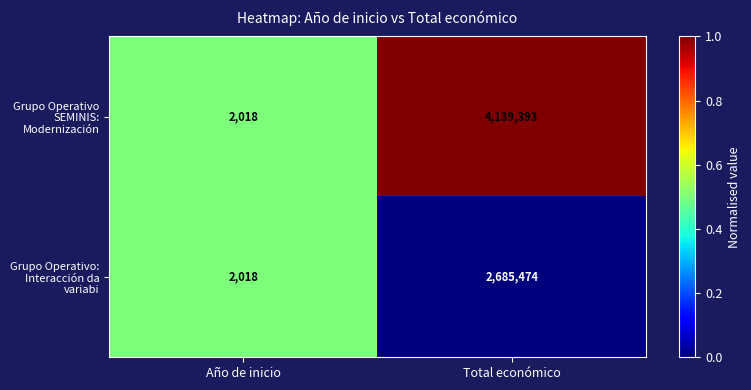

What is the difference between the maximum and minimum values in the Grupo Operativo SEMINIS: Modernización series?

4137375